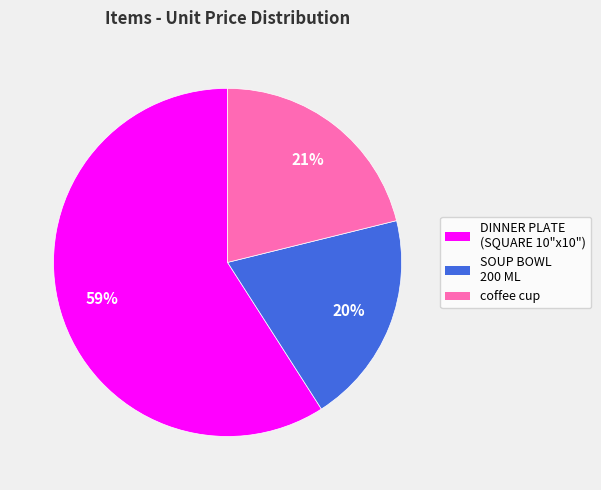

To the nearest percent, what is the average slice percentage?

33%